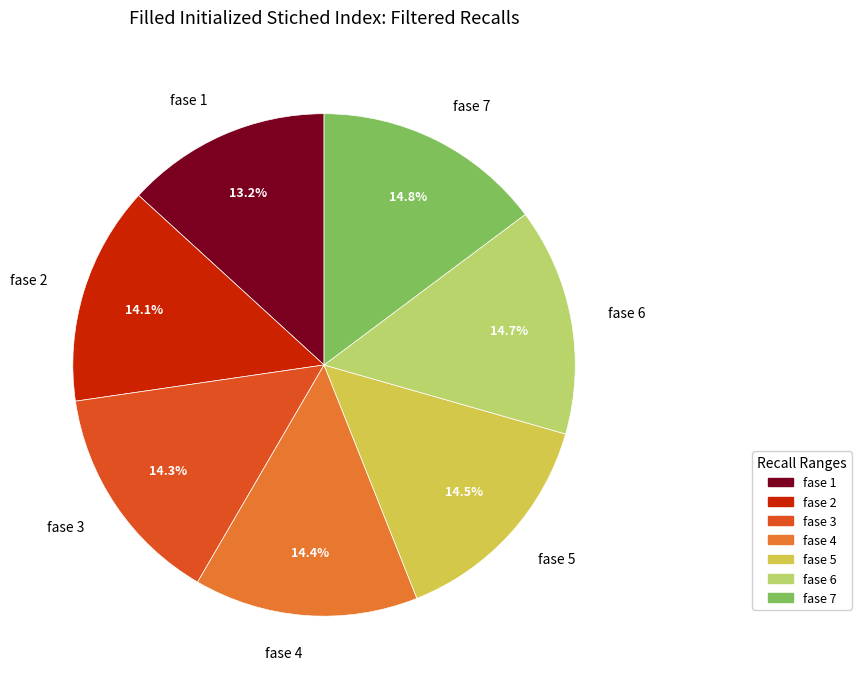

How many segments does this pie chart have?

7